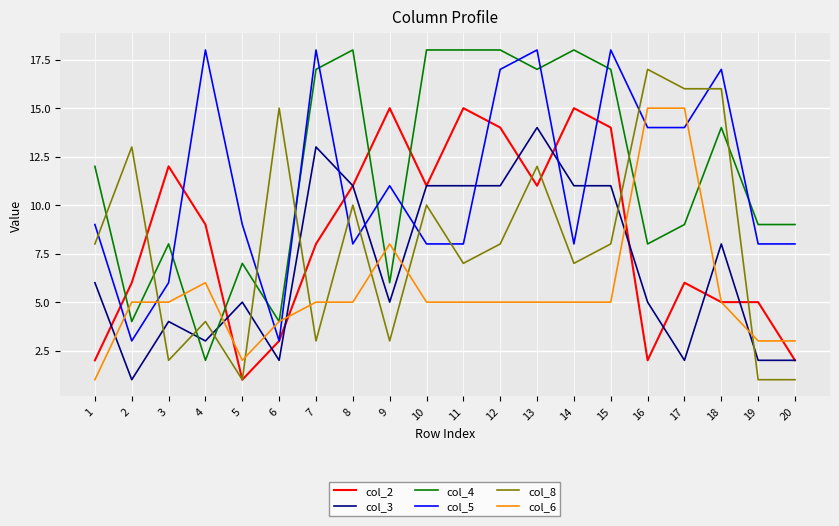

Rank the series at 14 from lowest to highest value.

col_6, col_8, col_5, col_3, col_2, col_4